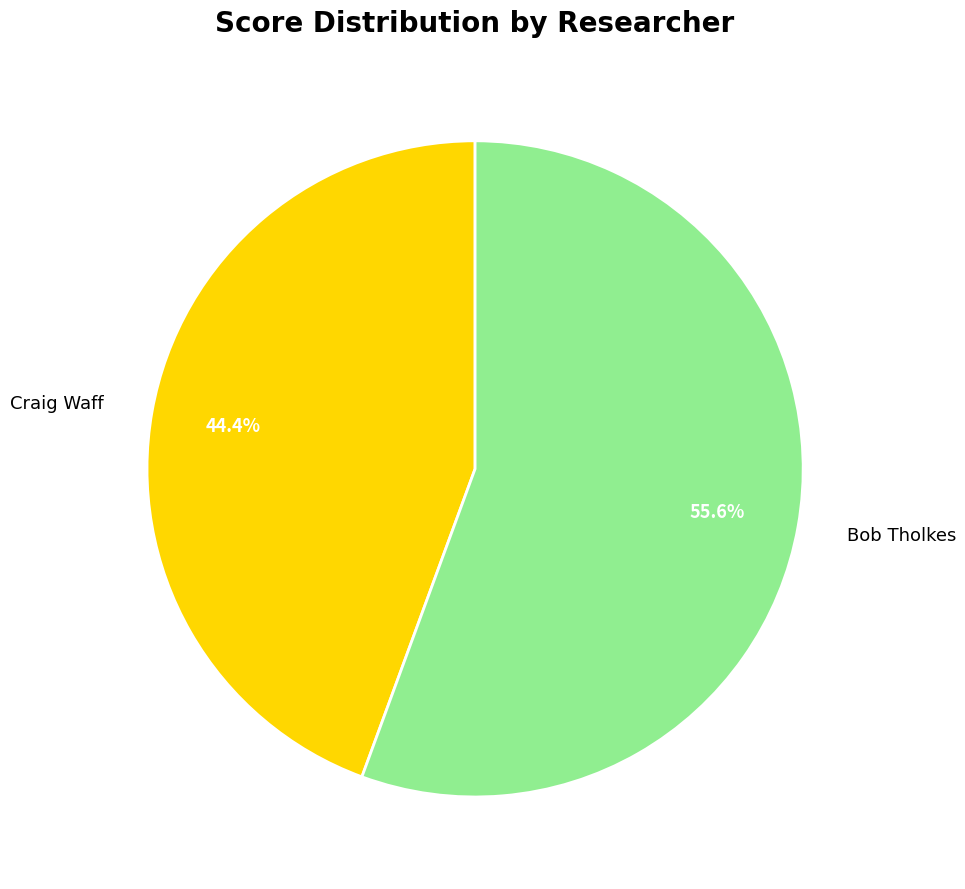

To the nearest percent, what is the difference between the largest and smallest slice percentages?

11%